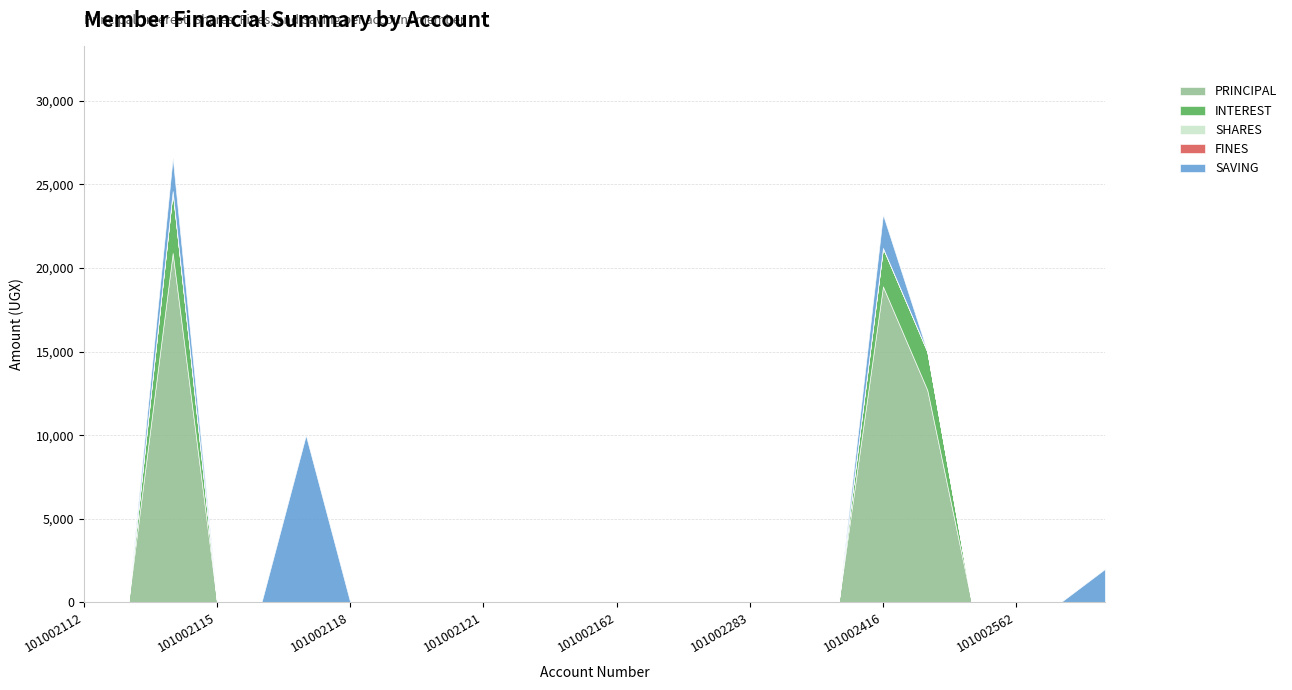

Is the value of FINES at 101002414 greater than the value of PRINCIPAL at 101002162?

No